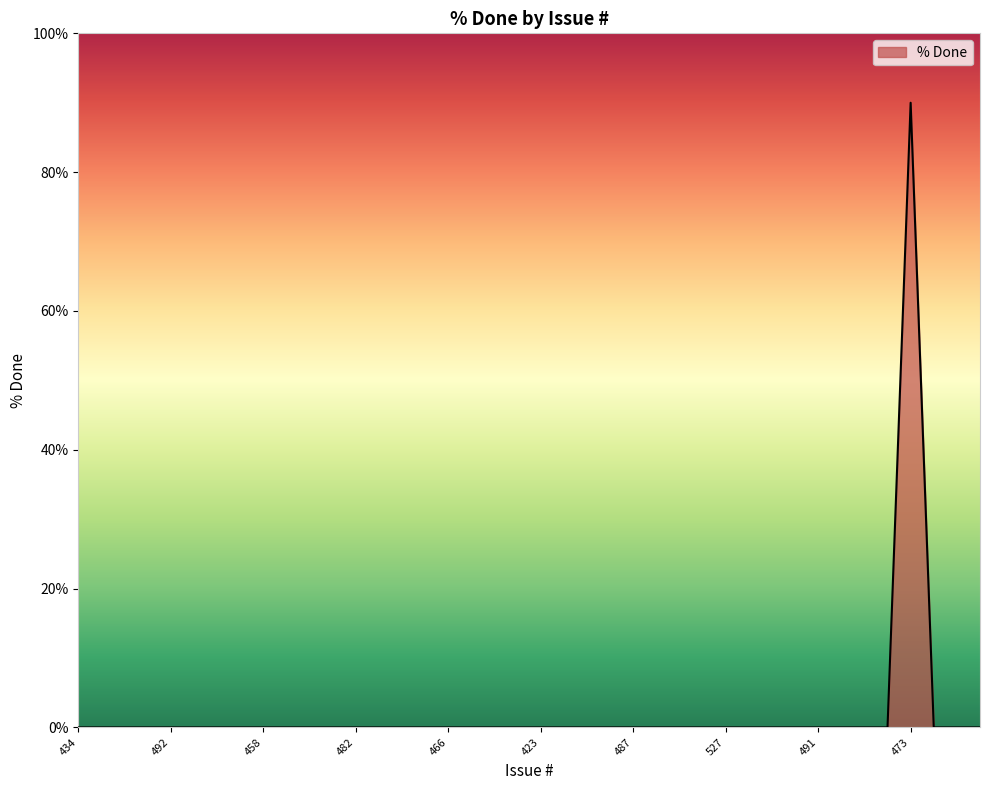

What is the maximum value shown in the chart?

90